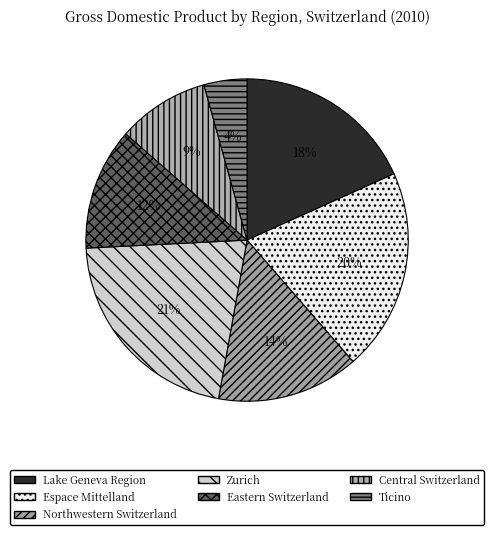

Does any single category account for the majority?

No